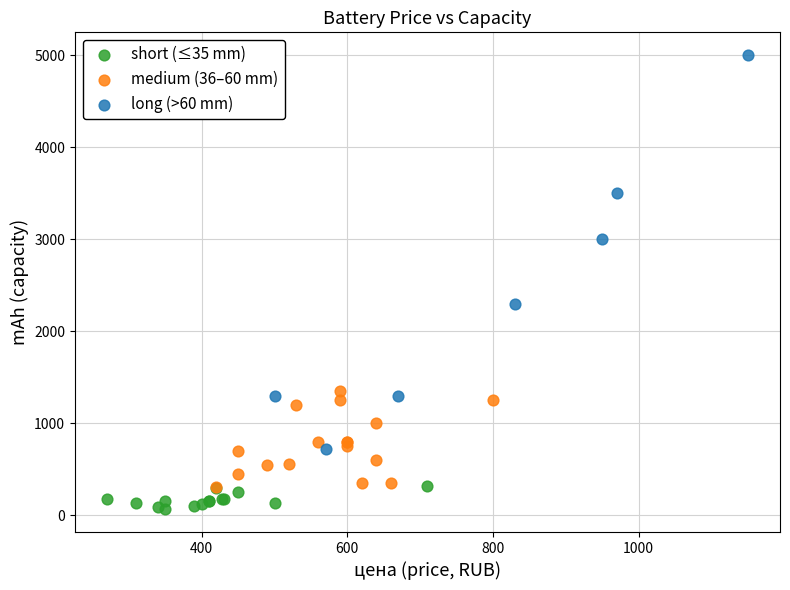

Which series reaches the maximum Y coordinate?

long (>60 mm)